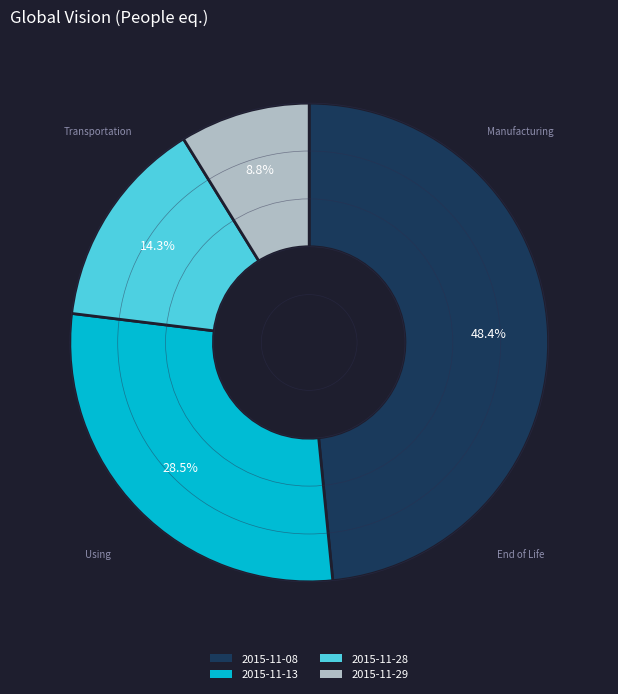

True or false: 2015-11-08 accounts for 33% of the total.

False